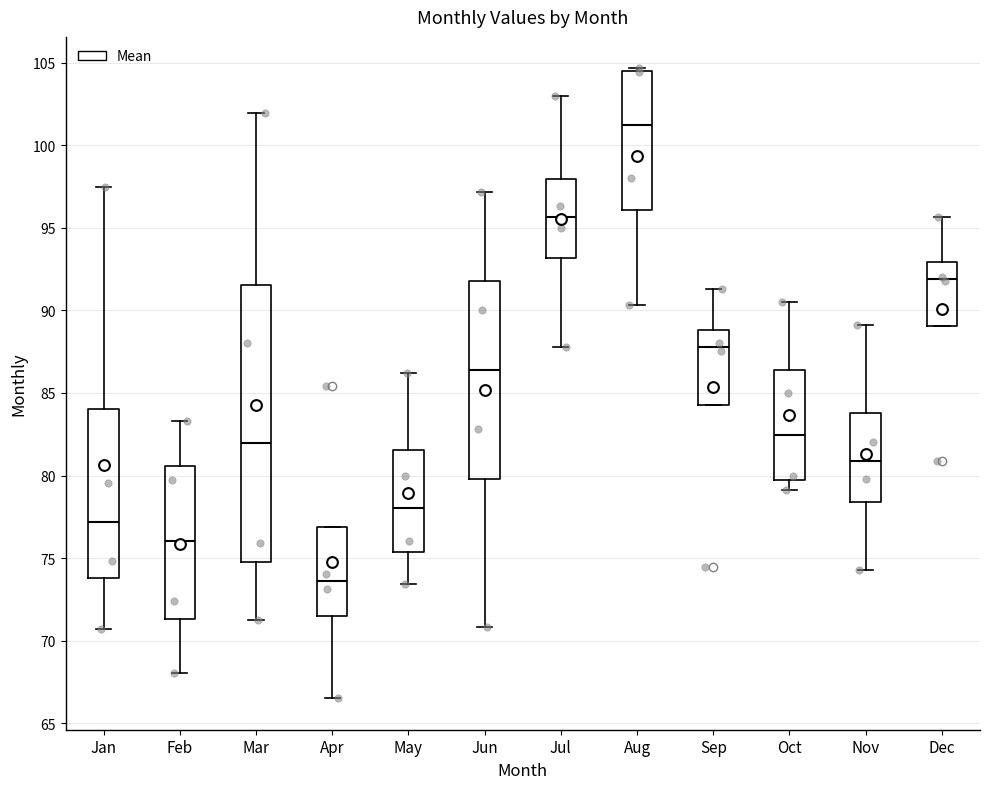

Reading left to right, read every box against the y-axis: the position of its median line, the range the box covers, and the ends of its whiskers. The values are not printed on the chart, so give them approximately, as read against the axis.

Jan: median 77.0, box 74.0 to 84.0, whiskers 70.5 to 97.5
Feb: median 76.0, box 71.5 to 80.5, whiskers 68.0 to 83.5
Mar: median 82.0, box 75.0 to 91.5, whiskers 71.5 to 102.0
Apr: median 73.5, box 71.5 to 77.0, whiskers 66.5 to 77.0
May: median 78.0, box 75.5 to 81.5, whiskers 73.5 to 86.0
Jun: median 86.5, box 80.0 to 92.0, whiskers 71.0 to 97.0
Jul: median 95.5, box 93.0 to 98.0, whiskers 88.0 to 103.0
Aug: median 101.0, box 96.0 to 104.5, whiskers 90.5 to 104.5 (just above the box's upper edge)
Sep: median 88.0, box 84.5 to 89.0, whiskers 84.5 to 91.5
Oct: median 82.5, box 79.5 to 86.5, whiskers 79.0 to 90.5
Nov: median 81.0, box 78.5 to 84.0, whiskers 74.5 to 89.0
Dec: median 92.0, box 89.0 to 93.0, whiskers 89.0 to 95.5